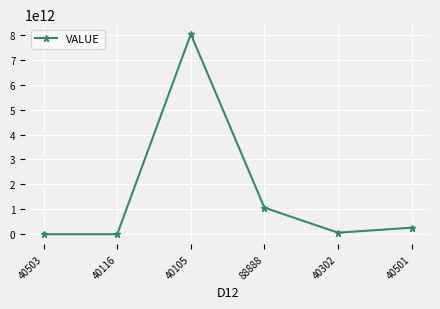

How many points are higher than both their immediate neighbors (excluding endpoints)?

1